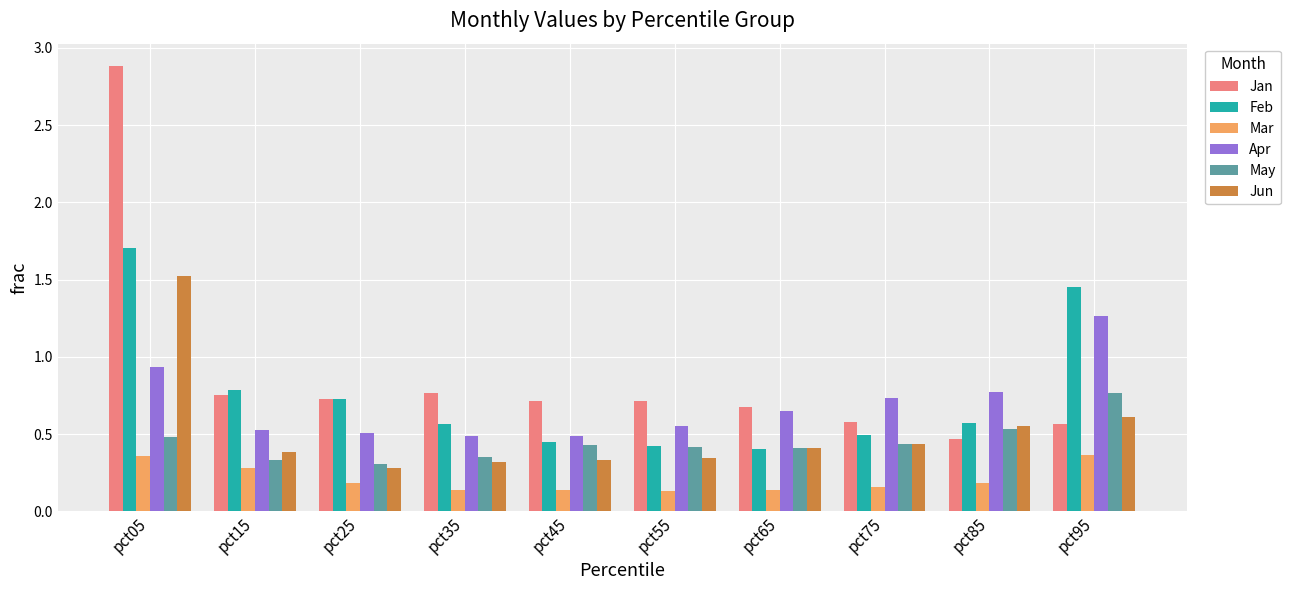

Count the Mar values in the range 0 to 1.

10